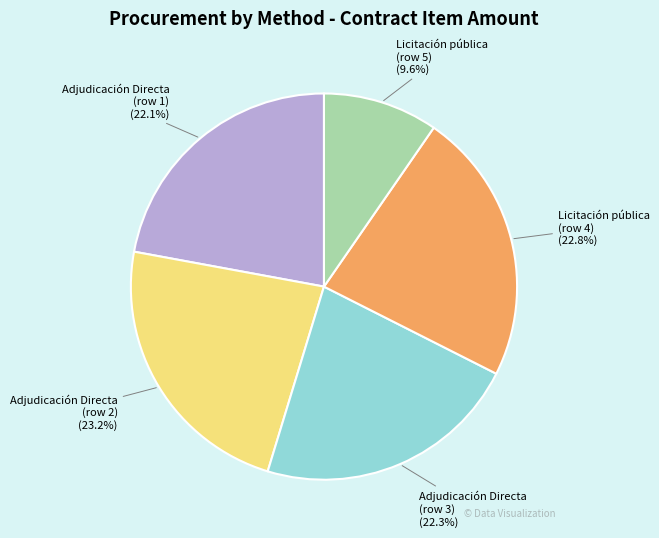

What is the ratio of the value at Licitación pública (row 5) to the value at Licitación pública (row 4)?

0.4